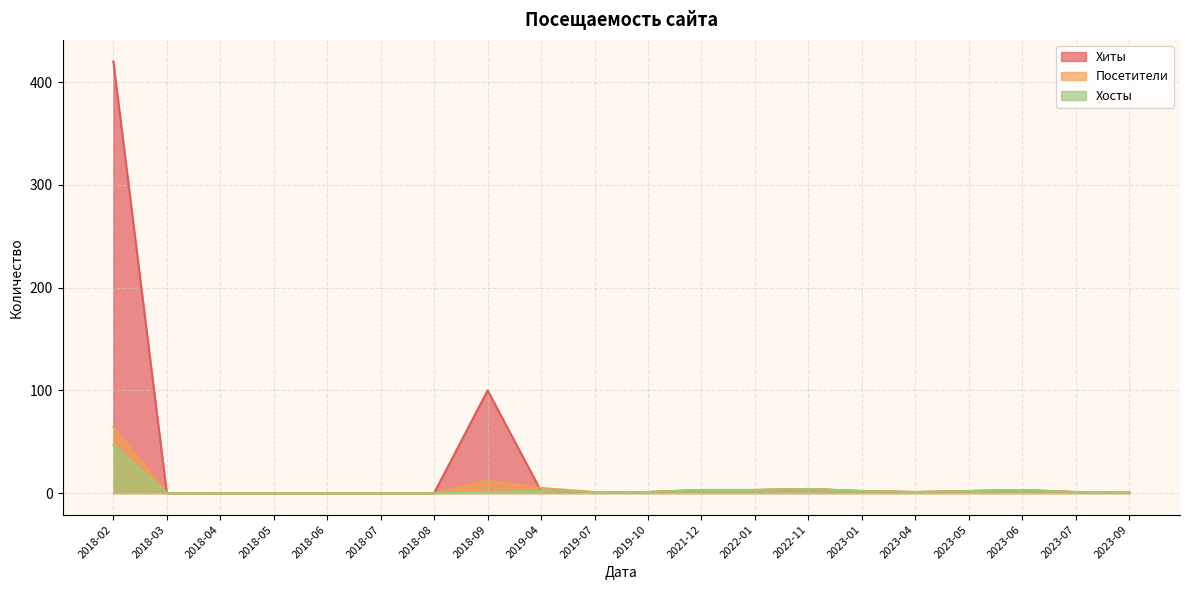

At which category is the sum across all series the highest?

2018-02